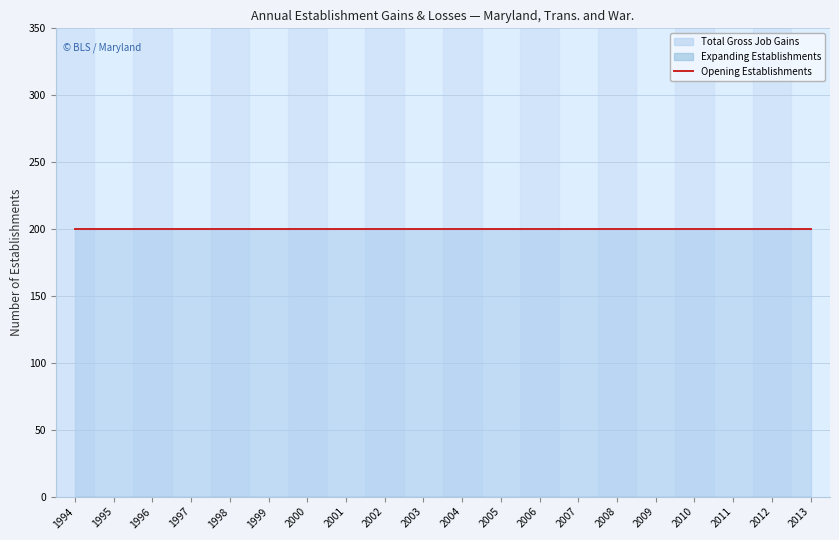

True or false: Opening Establishments has more than 2 interior local peaks.

False